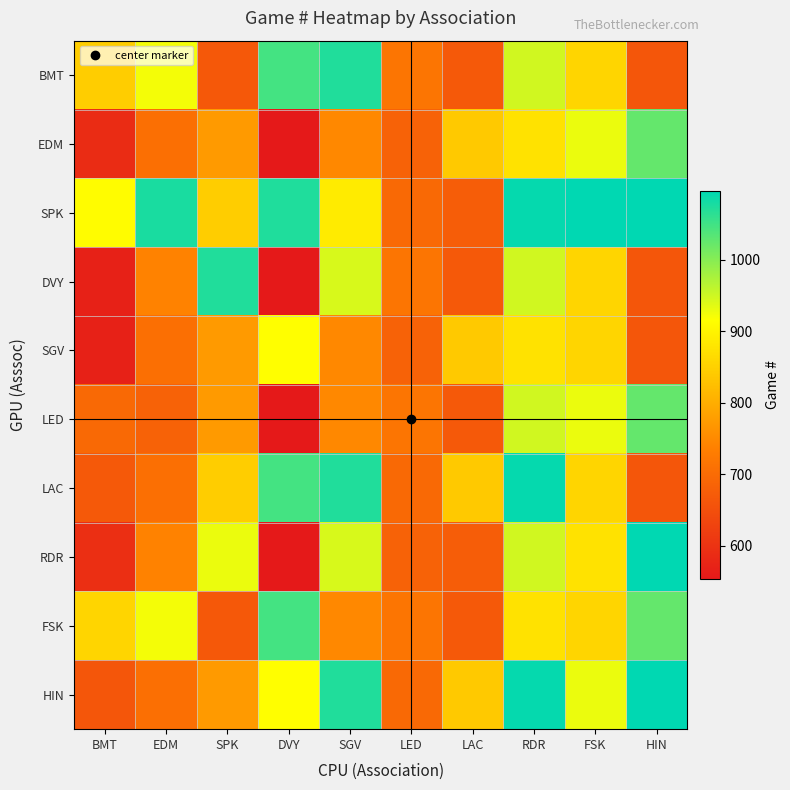

Which label corresponds to the smallest value in the chart?

DVY